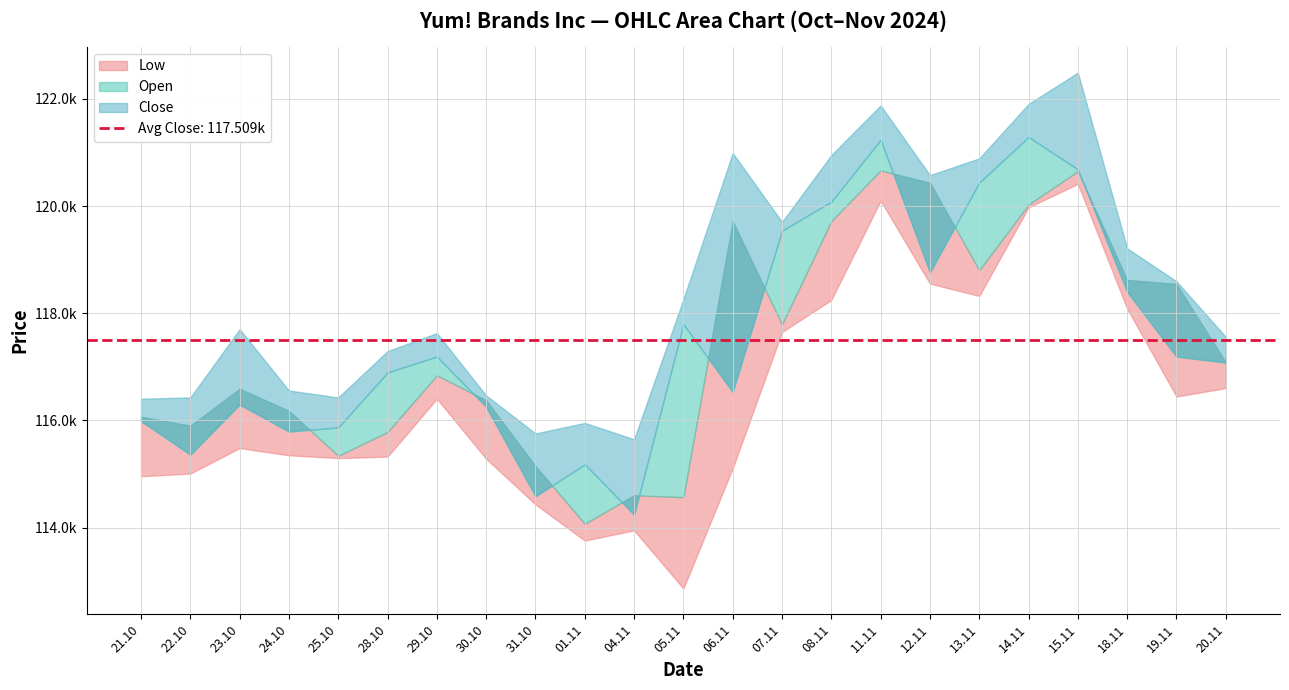

Does the chart have visible grid lines?

Yes